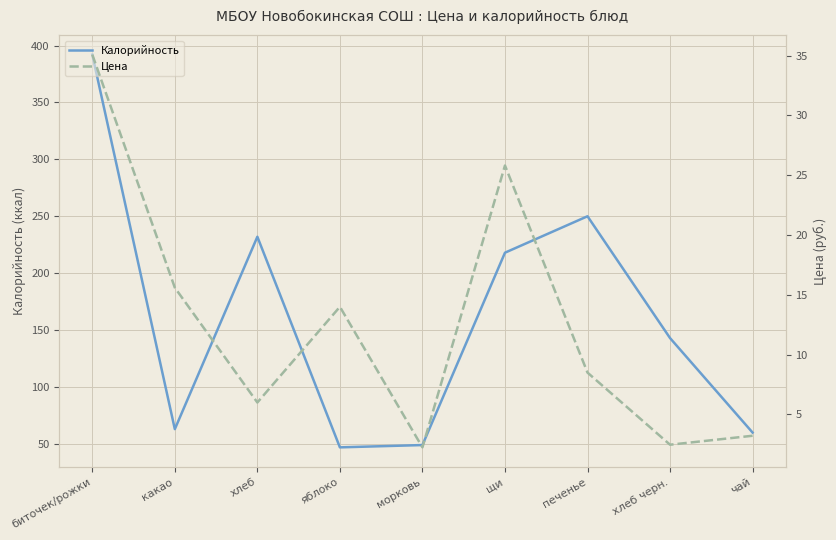

True or false: Калорийность and Цена intersect in this chart.

False